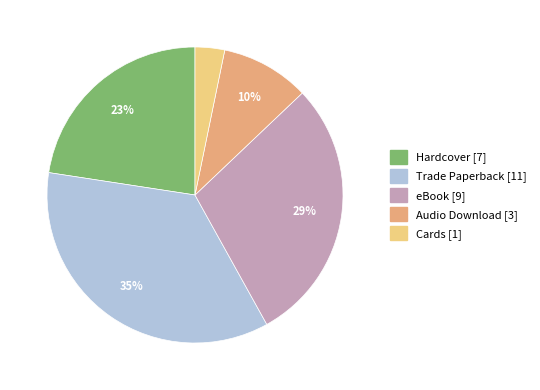

Which has a higher value, eBook or Trade Paperback?

Trade Paperback